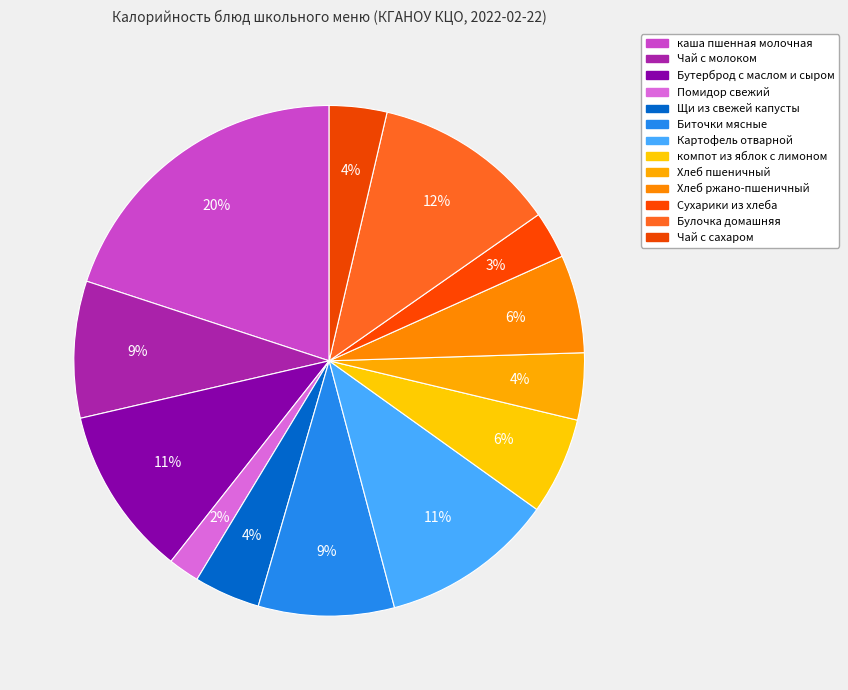

How many segments does this pie chart have?

13